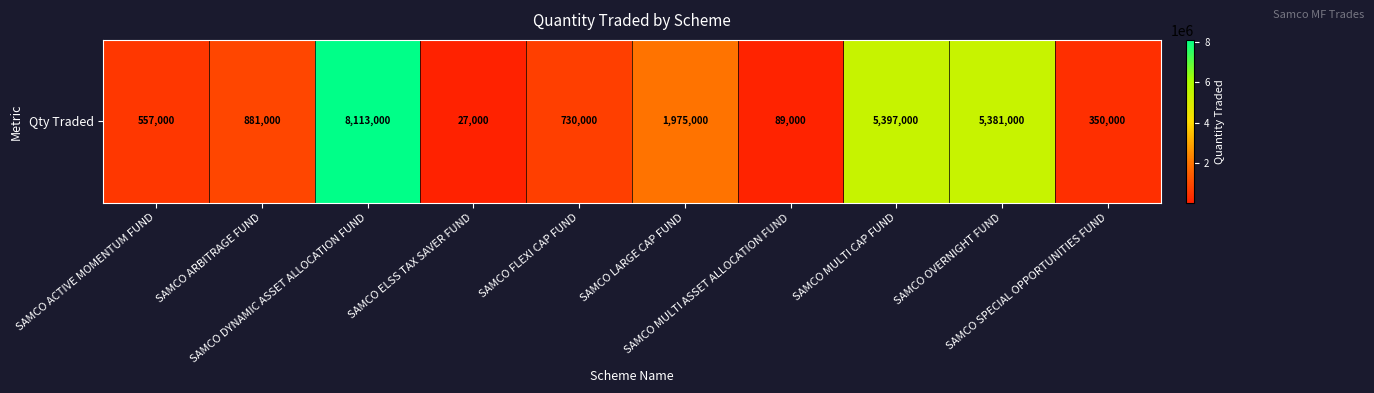

What is the difference between the second highest and second lowest values?

5308000